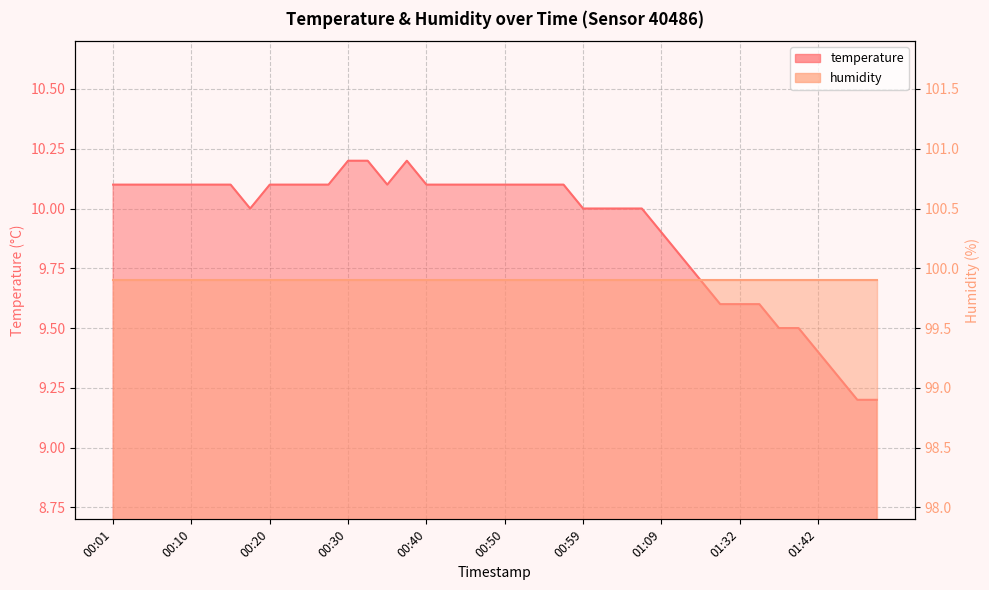

What is the maximum value shown in the chart?

10.2